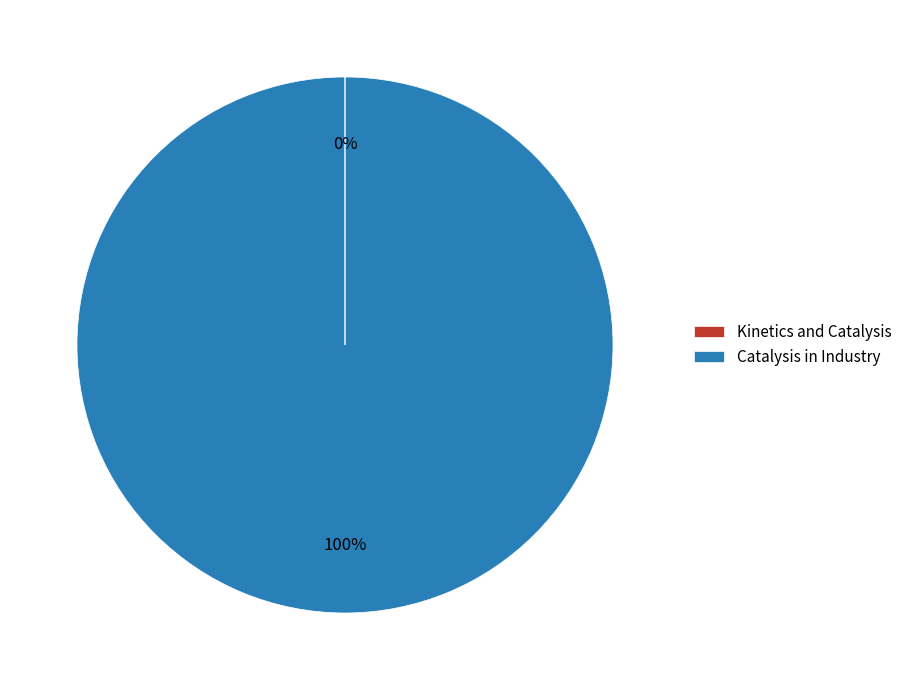

What is the largest slice in the pie chart?

Catalysis in Industry